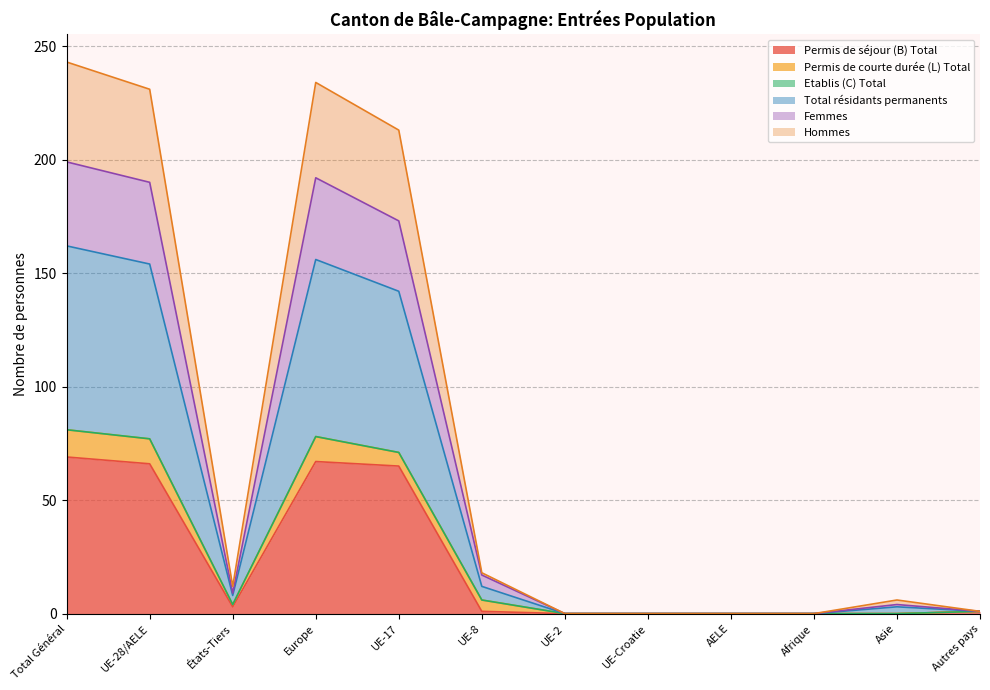

What position from the right is UE-8?

7